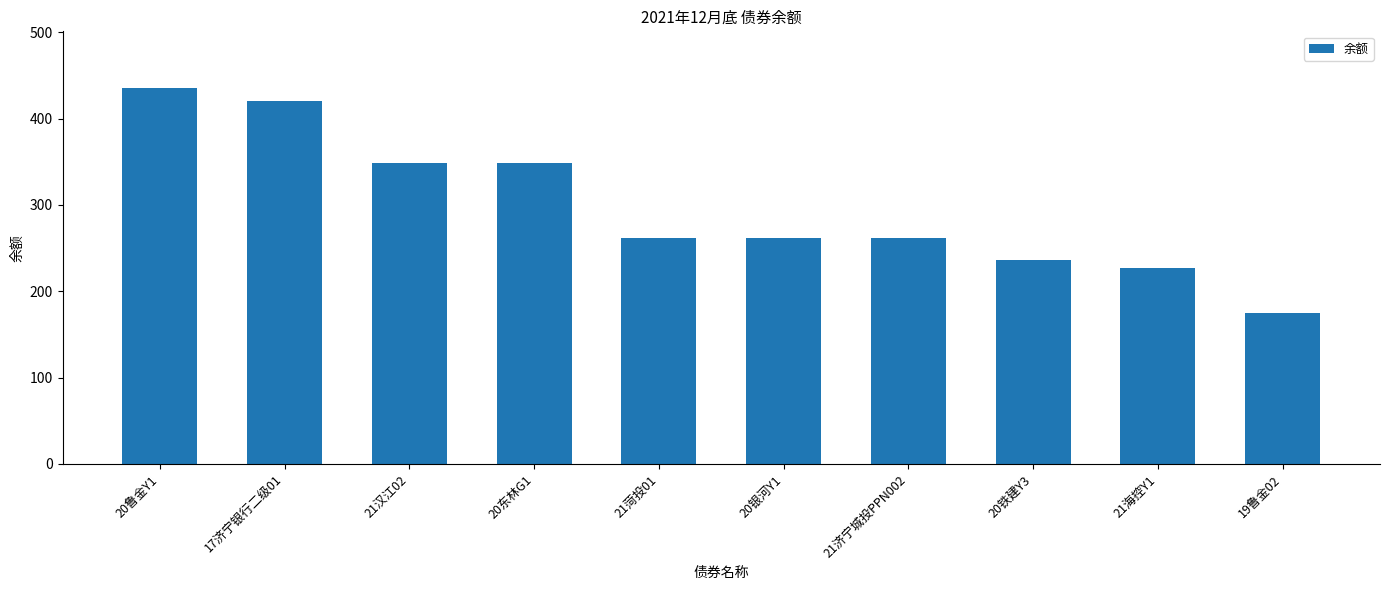

Does the chart contain any negative values?

No